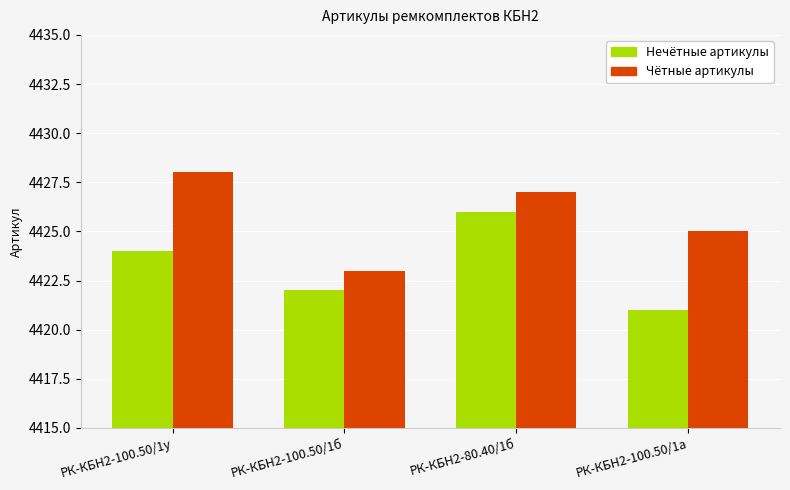

What is the total value across all series at РК-КБН2-100.50/1б?

8845